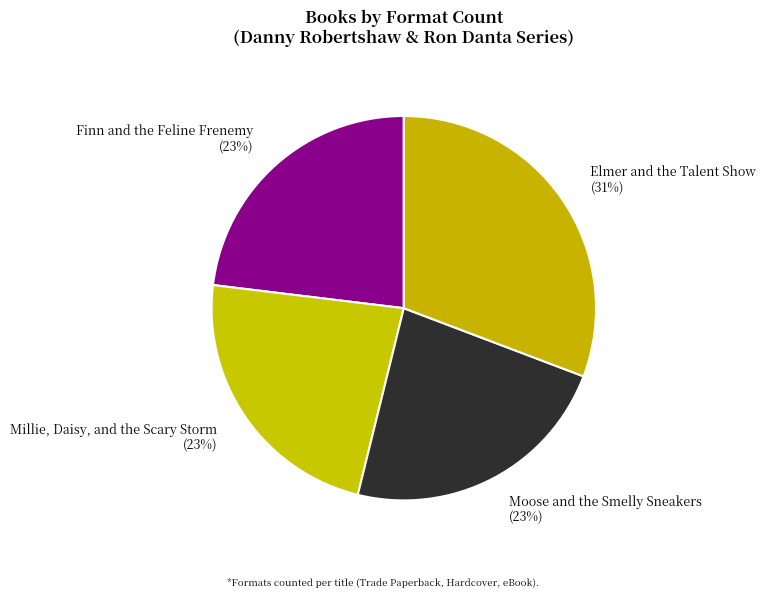

To the nearest percent, what is the difference between the largest and smallest slice percentages?

8%